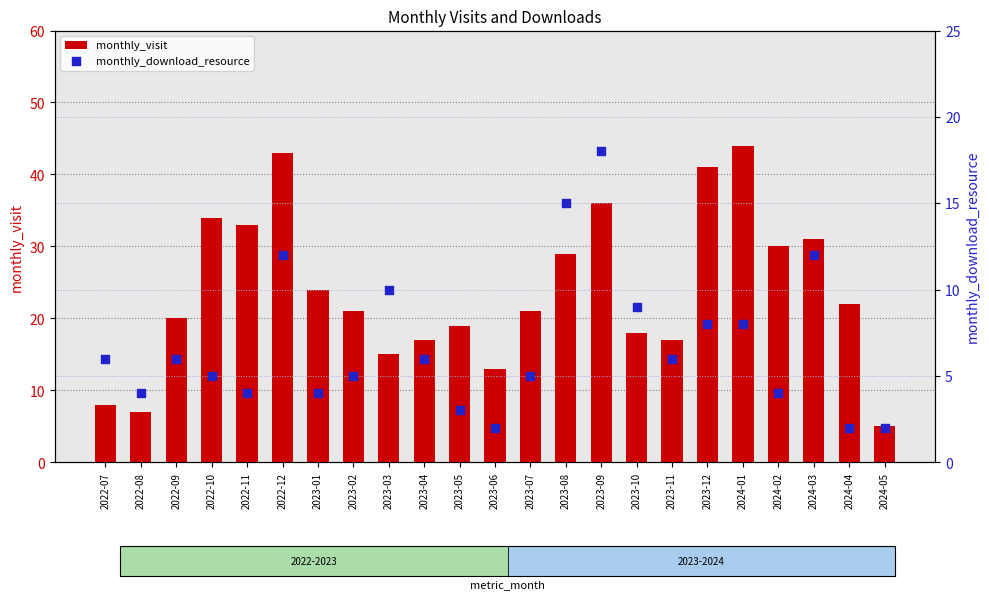

At how many categories does at least one series exceed 41?

2